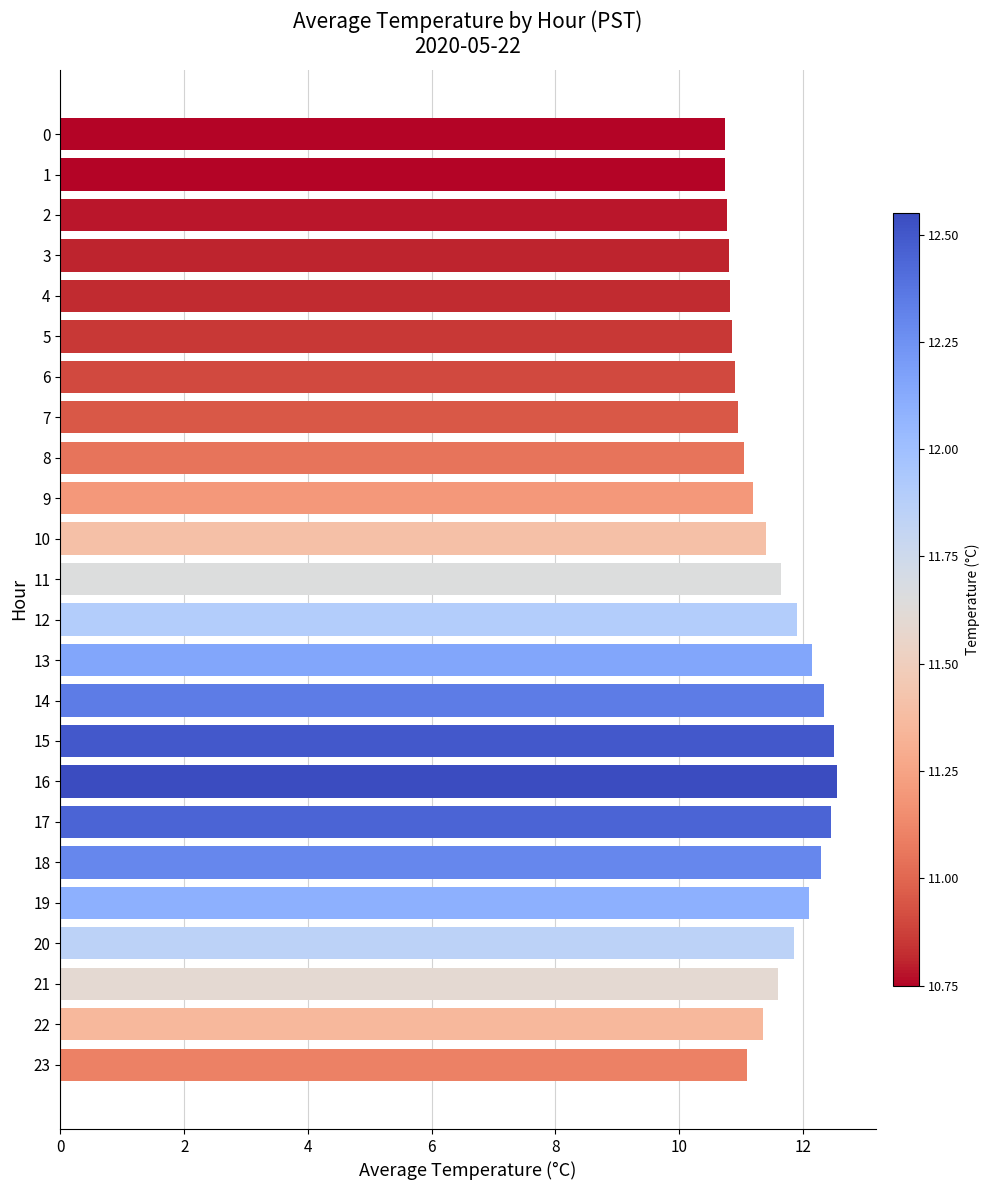

Between 14 and 0, which is larger?

14